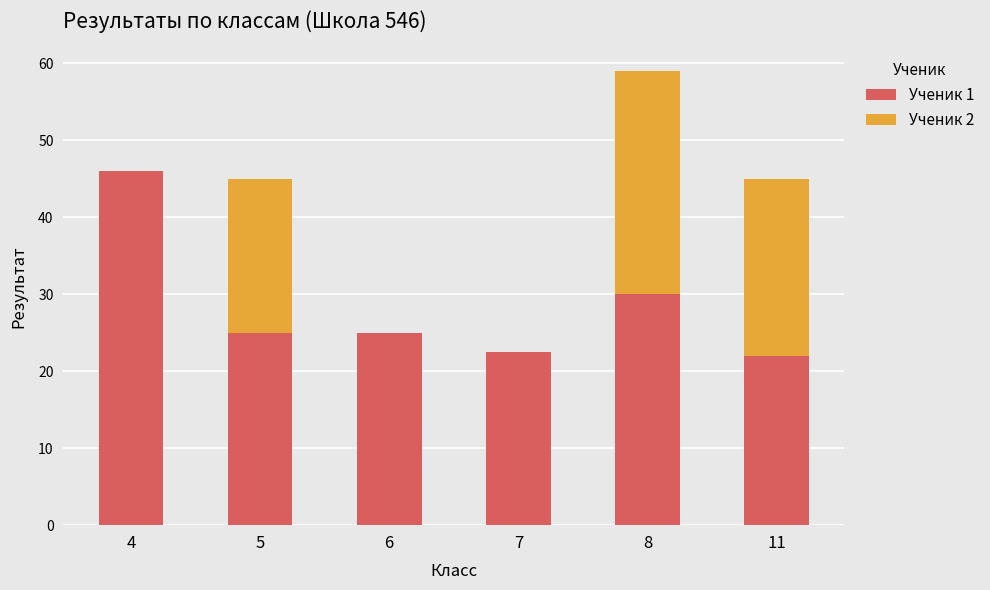

The Ученик 1 series shows 25.0 at 5. True or false?

True